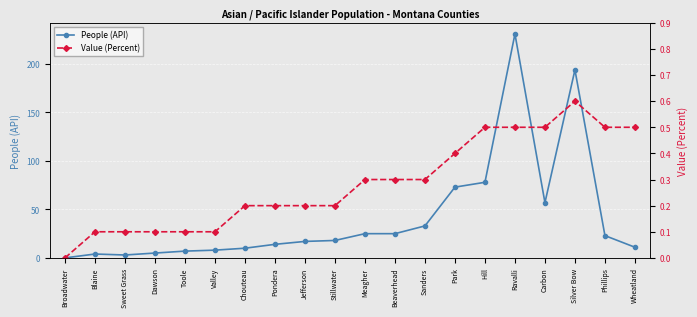

What is the approximate value of Value (Percent) at Valley?

0.1